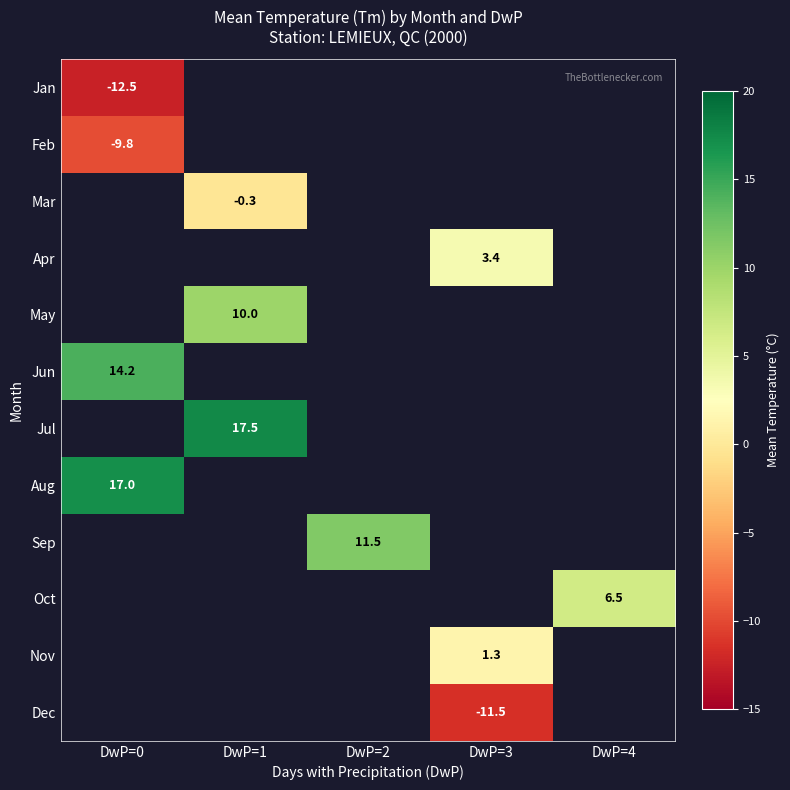

Is it true that Apr equals 6.1 at DwP=3?

False